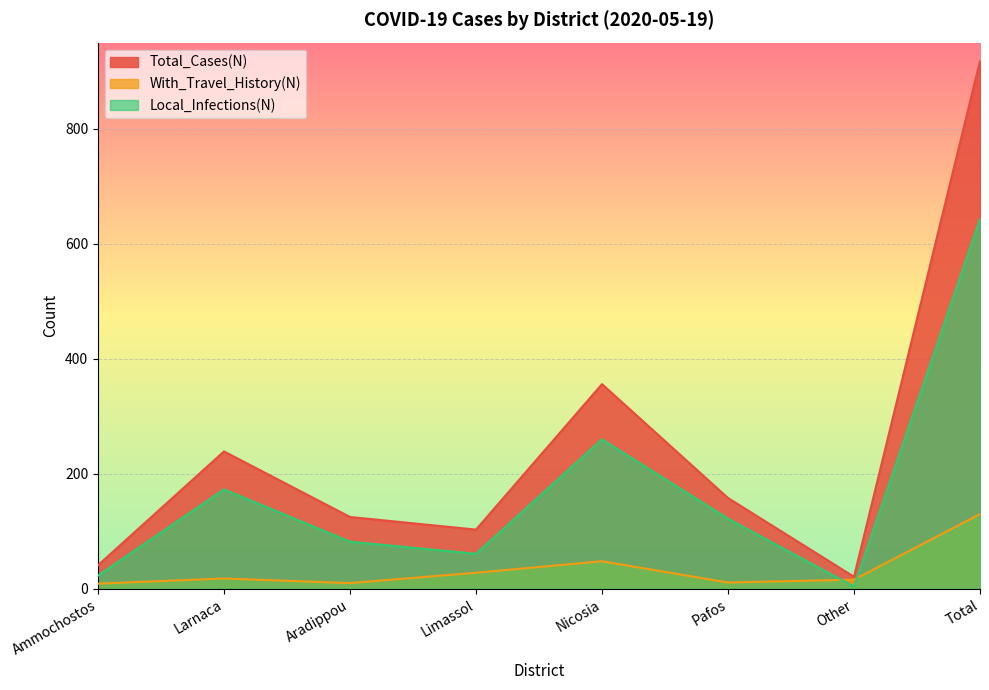

Reading left to right, list all the values displayed in this chart.

Total_Cases(N): Ammochostos=41	Larnaca=239	Aradippou=125	Limassol=103	Nicosia=356	Pafos=158	Other=21	Total=918
With_Travel_History(N): Ammochostos=9	Larnaca=18	Aradippou=10	Limassol=28	Nicosia=48	Pafos=11	Other=16	Total=130
Local_Infections(N): Ammochostos=23	Larnaca=173	Aradippou=82	Limassol=61	Nicosia=260	Pafos=122	Other=4	Total=643